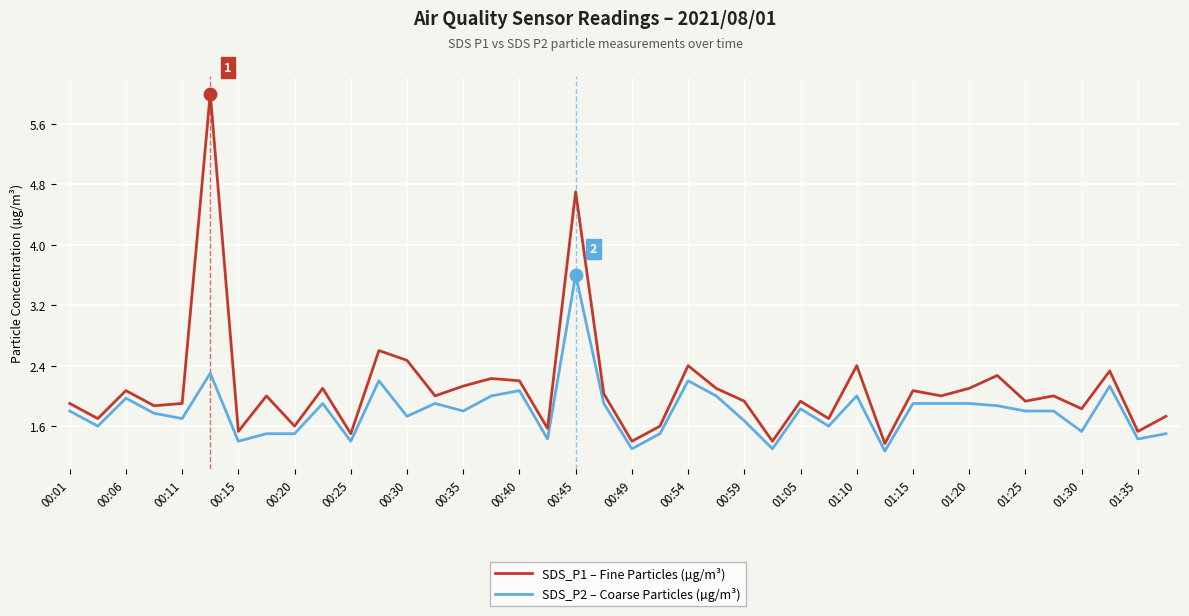

List the series in order of their overall mean, lowest first.

SDS_P2 – Coarse Particles (µg/m³), SDS_P1 – Fine Particles (µg/m³)